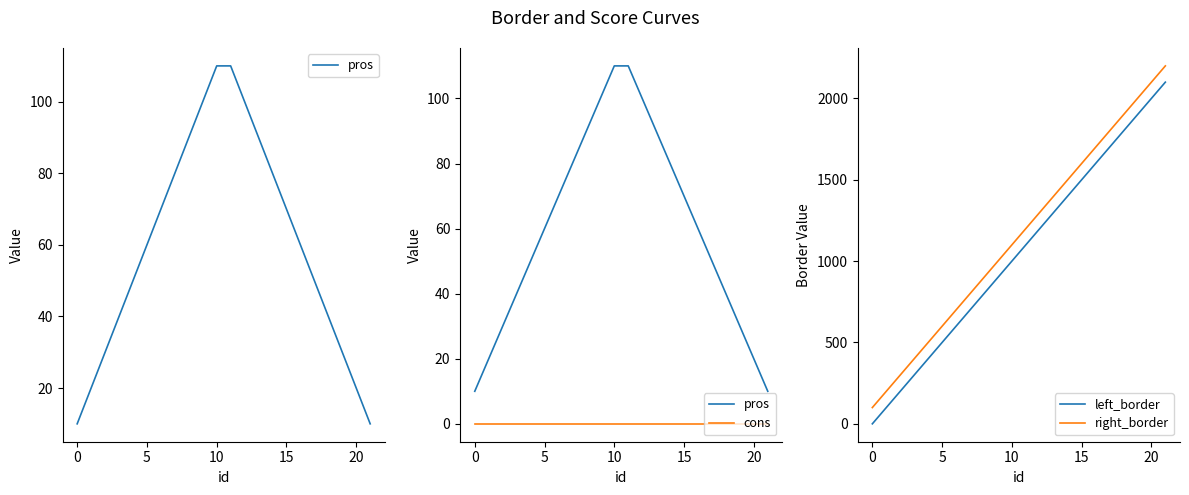

Reading left to right, extract all data points from this chart.

pros: 10	20	30	40	50	60	70	80	90	100	110	110	100	90	80	70	60	50	40	30	20	10
cons: 0	0	0	0	0	0	0	0	0	0	0	0	0	0	0	0	0	0	0	0	0	0
left_border: 0	100	200	300	400	500	600	700	800	900	1000	1100	1200	1300	1400	1500	1600	1700	1800	1900	2000	2100
right_border: 100	200	300	400	500	600	700	800	900	1000	1100	1200	1300	1400	1500	1600	1700	1800	1900	2000	2100	2200